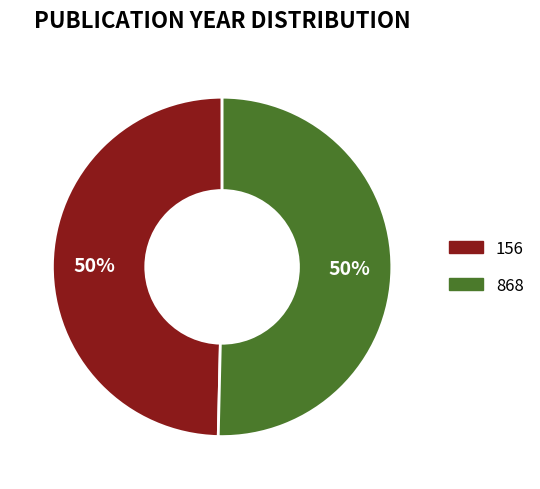

What is the ratio of the value at 156 to the value at 868?

1.0